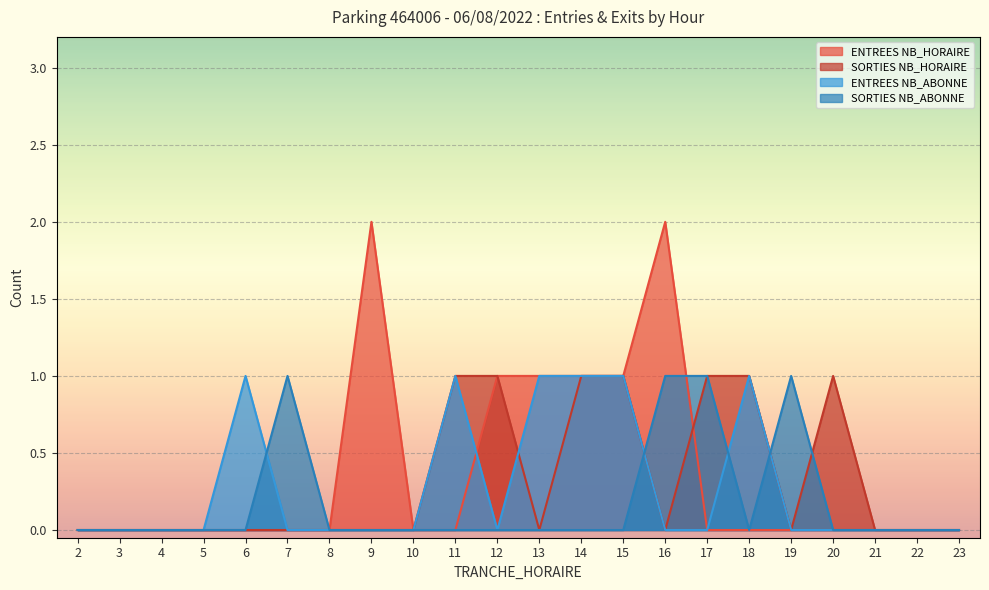

What is the value of the ENTREES NB_HORAIRE point at the 14th from the left?

1